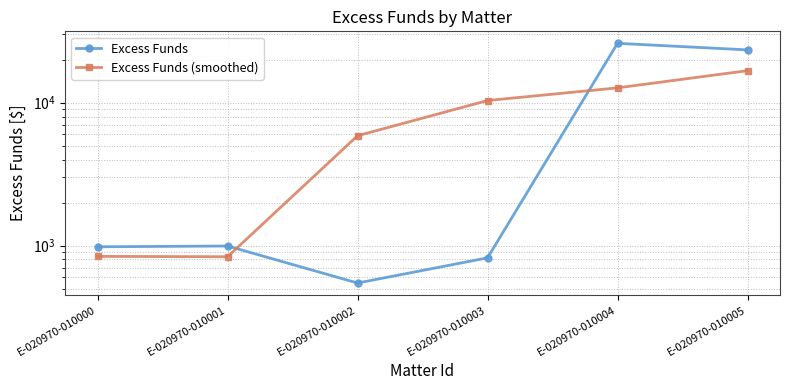

After their last crossing, which series has the higher values: Excess Funds or Excess Funds (smoothed)?

Excess Funds